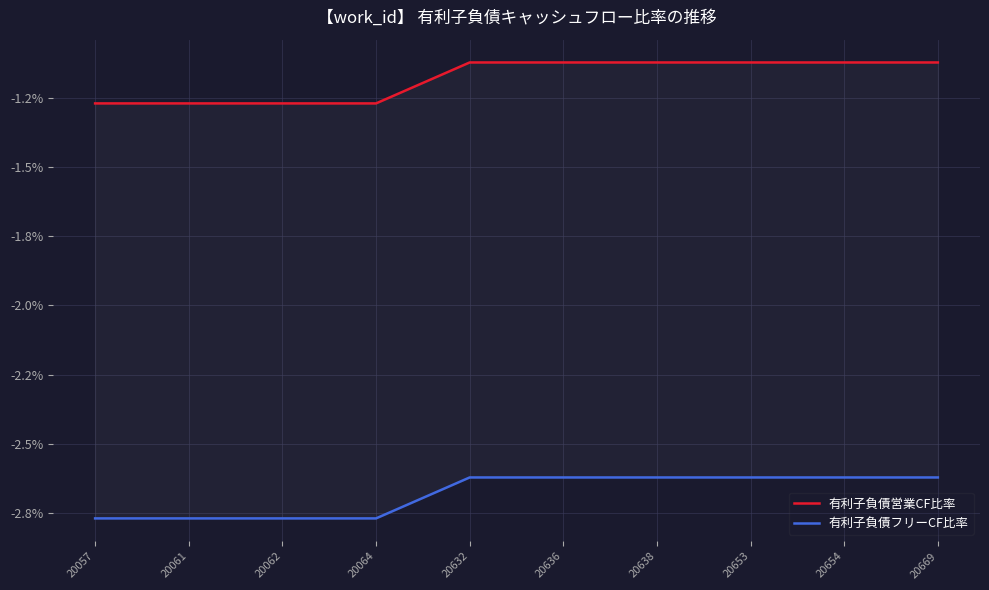

Is this an area chart (filled region under the line)?

No